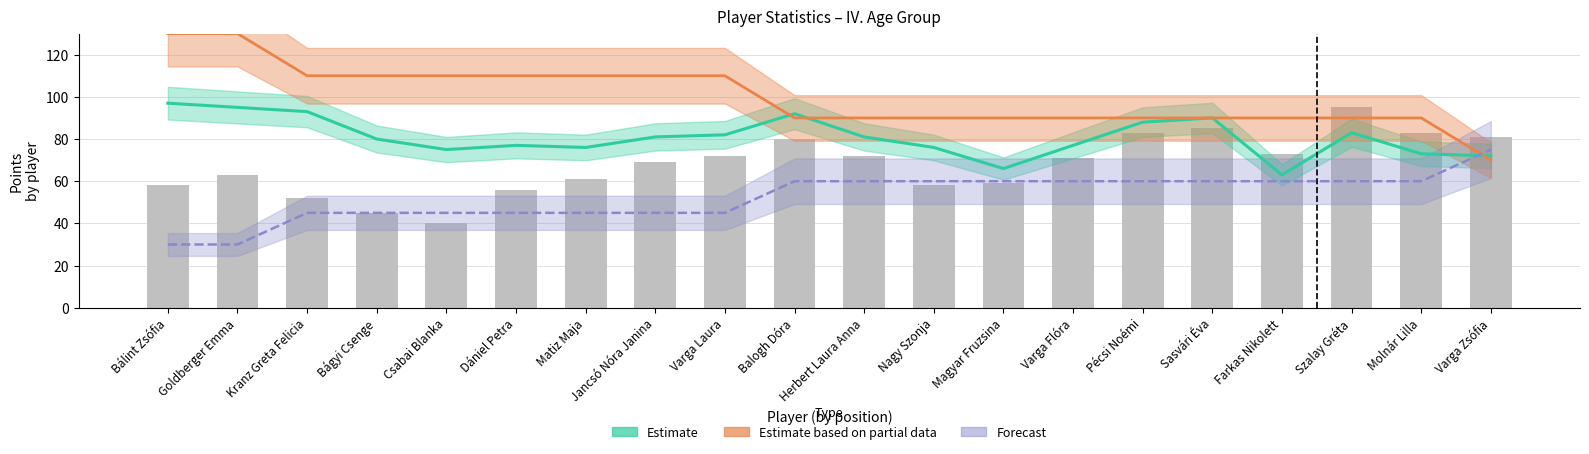

The value at Jancsó Nóra Janina is 116. True or false?

False